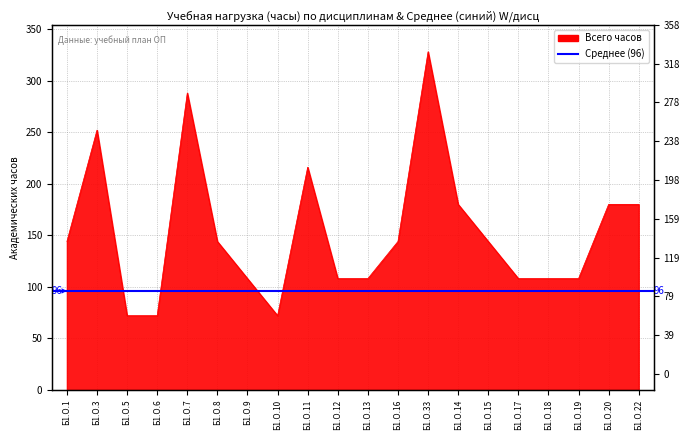

What is the difference between the values at Б1.О.1 and Б1.О.11?

72